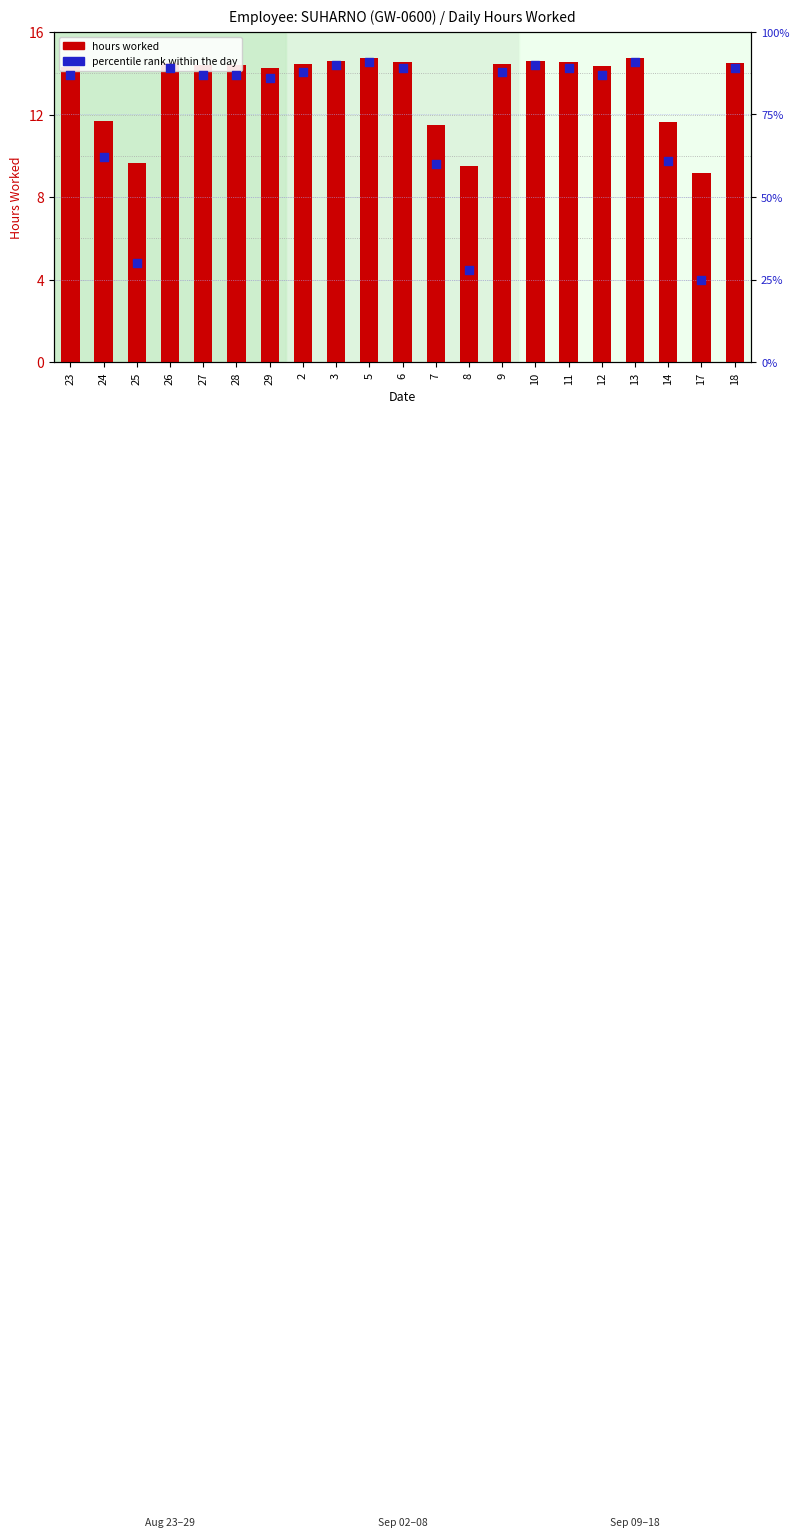

Which series contains the highest Y value?

percentile rank